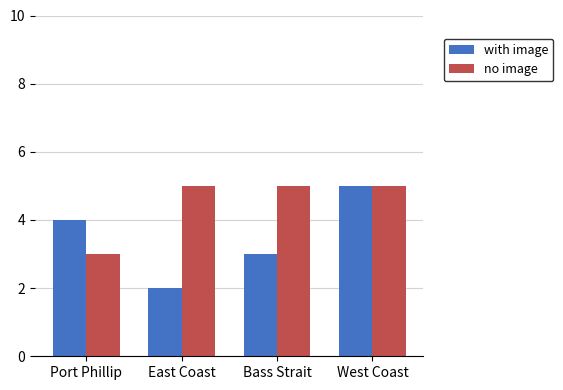

What position from the left is Bass Strait?

3